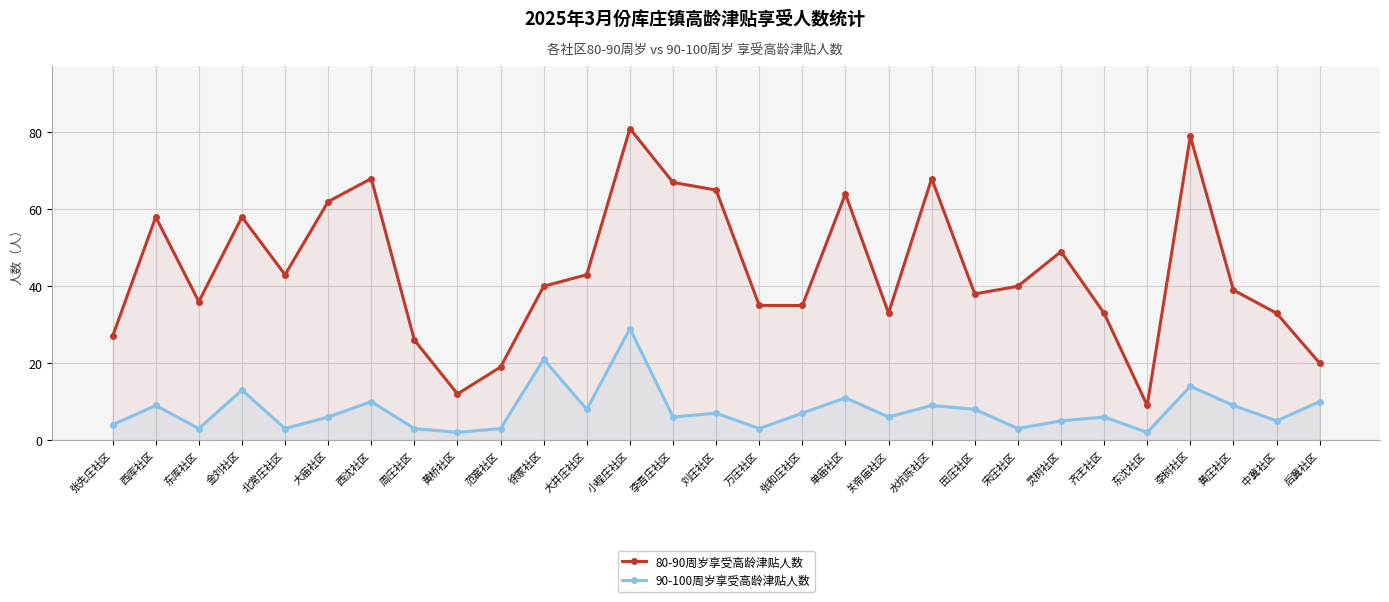

Rank the series at 水坑陈社区 from lowest to highest value.

90-100周岁享受高龄津贴人数, 80-90周岁享受高龄津贴人数